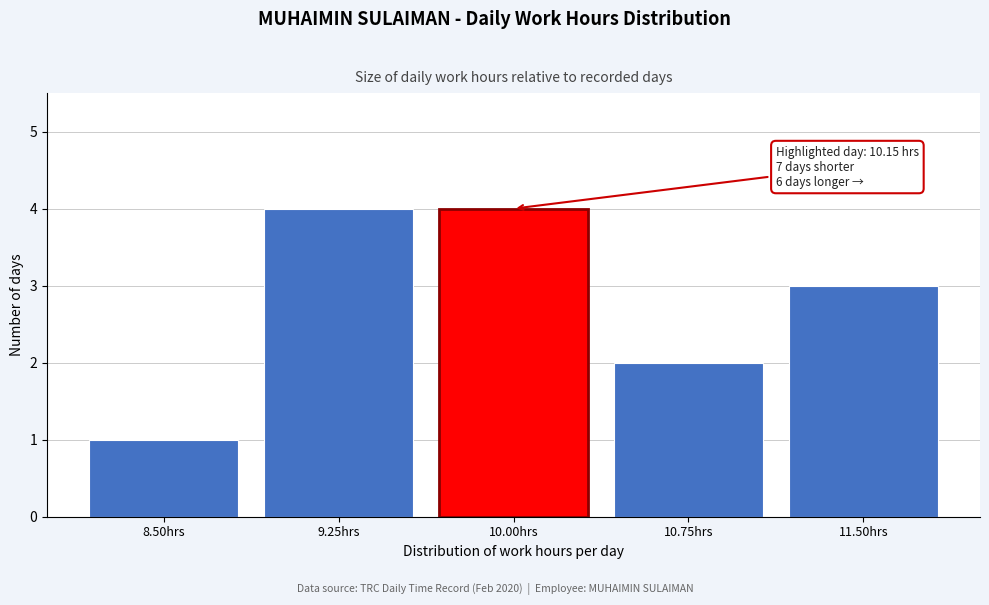

Reading right to left, list all the values displayed in this chart.

3	2	4	4	1